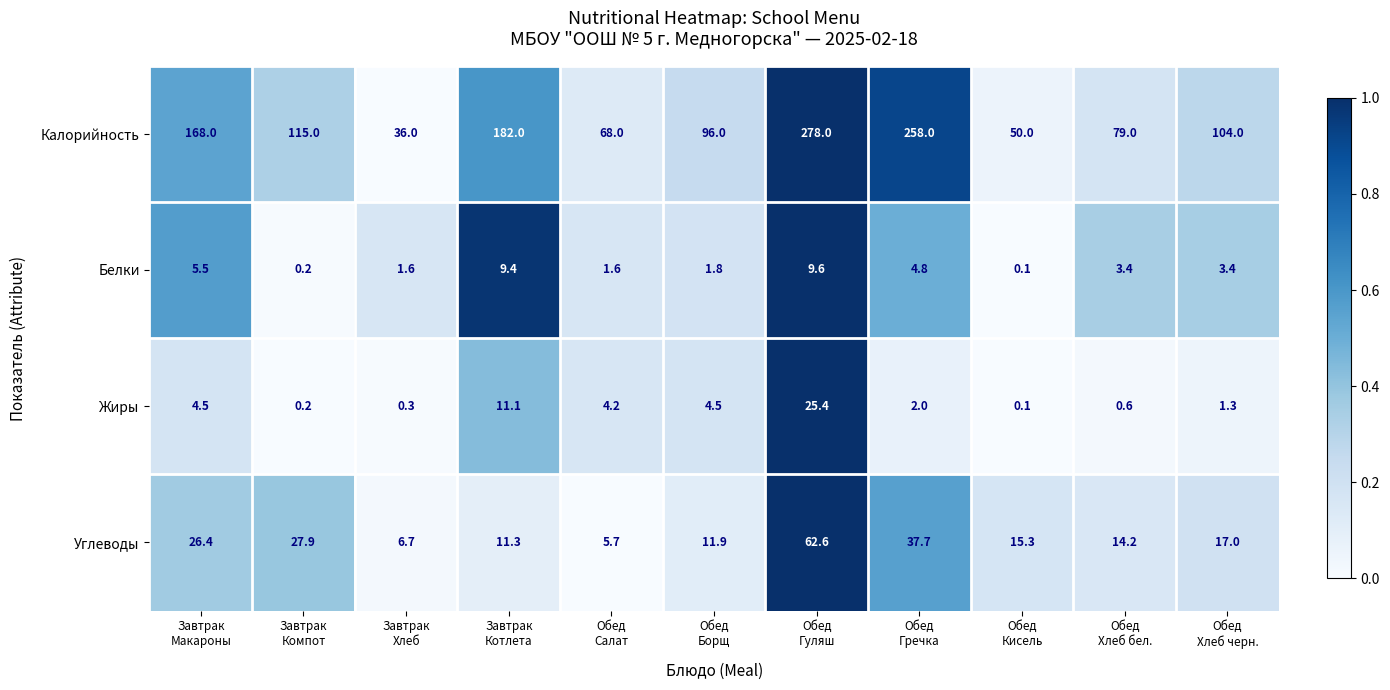

What is the average value of the Белки series?

3.8